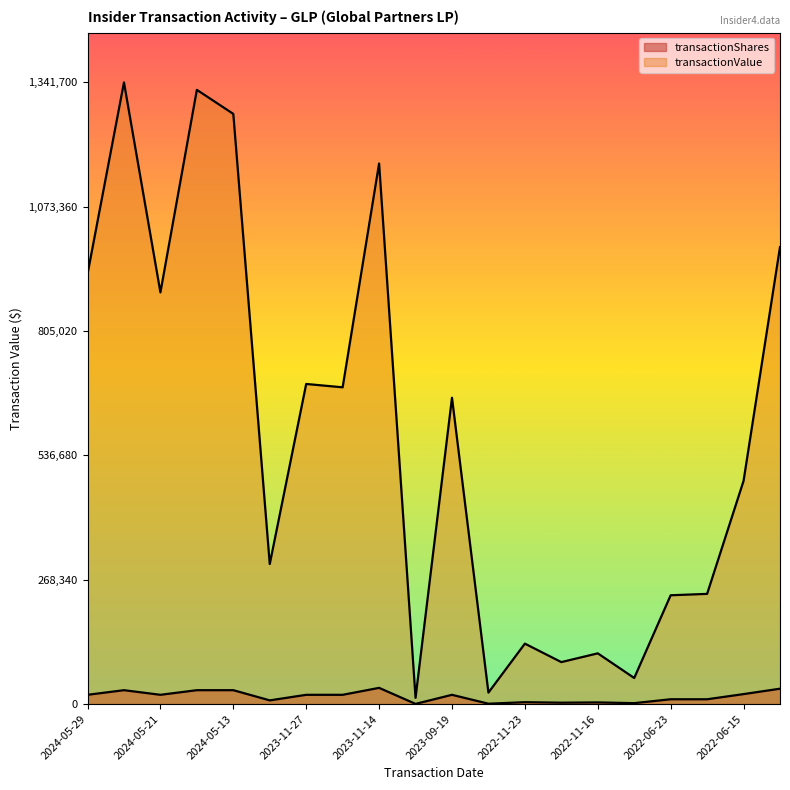

What is the average value of the transactionValue series?

581438